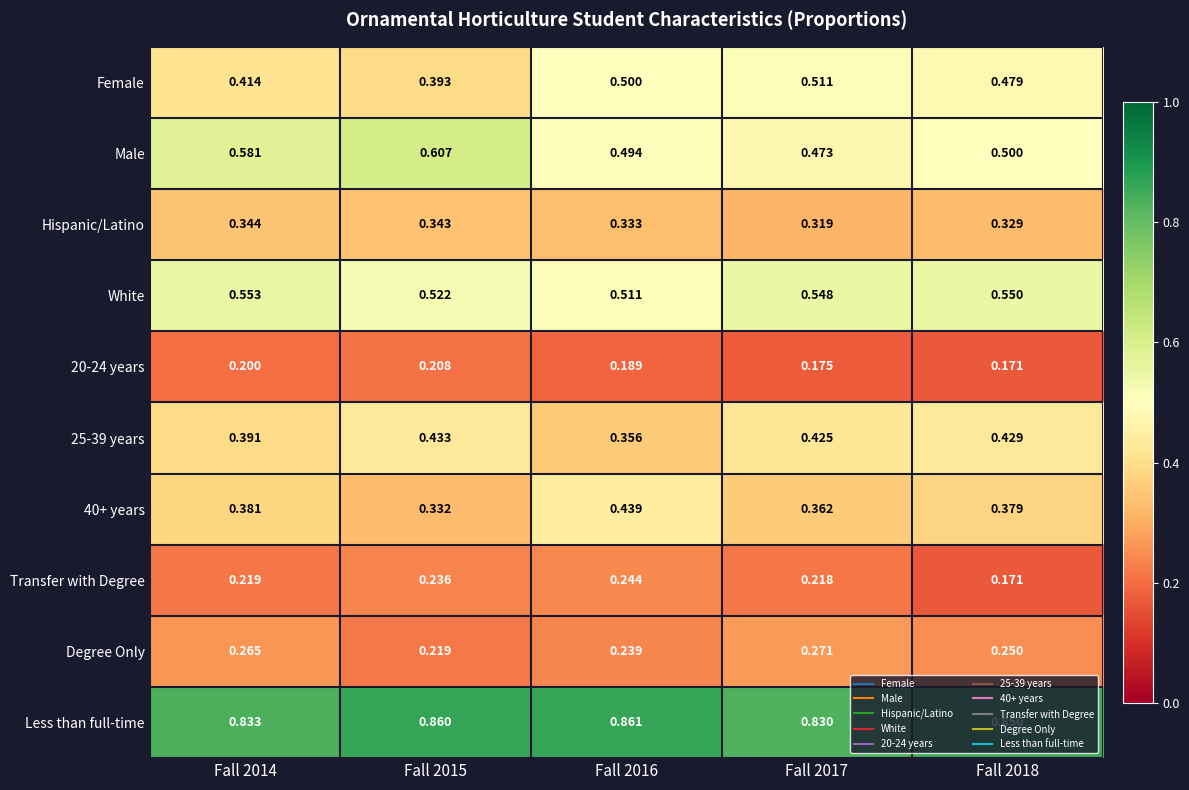

Which series changed the most between Fall 2014 and Fall 2016?

Male